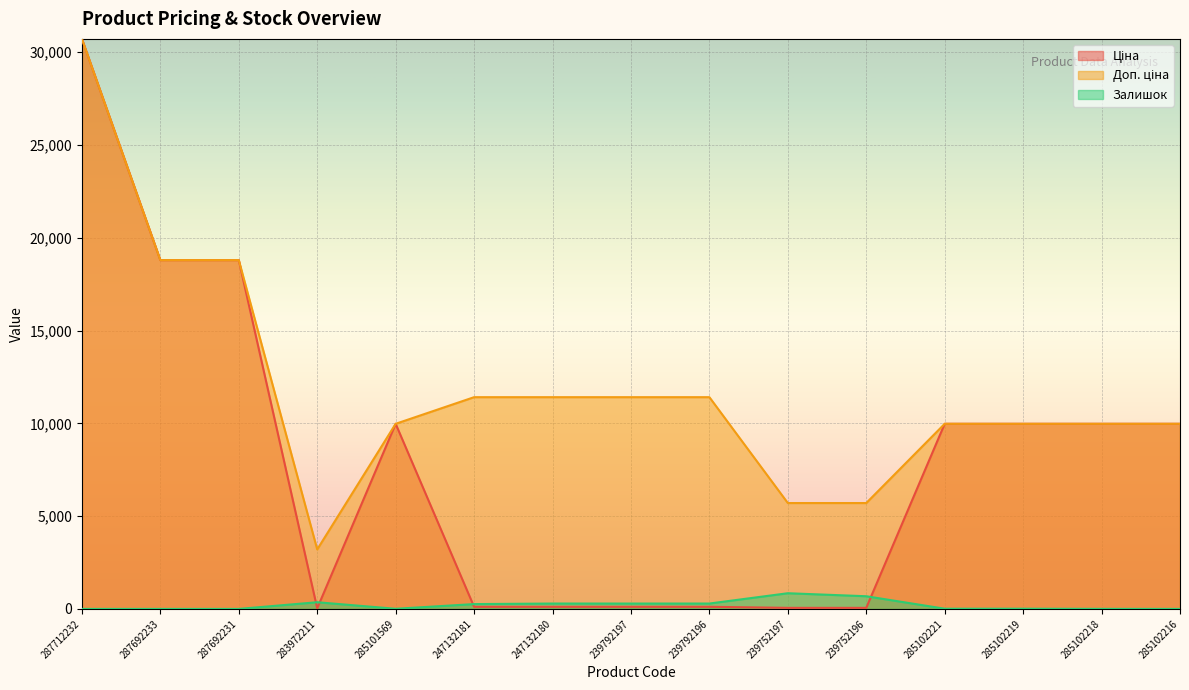

How many values in the Ціна series are below 9974?

7